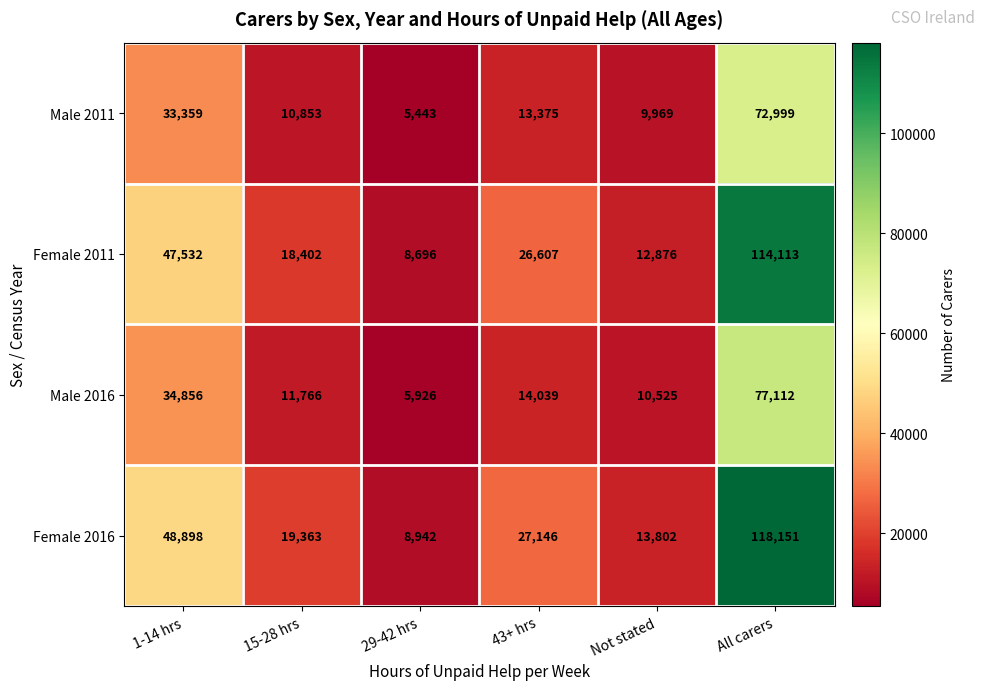

Reading left to right, what are all the values shown in this chart?

Male 2011: 33359	10853	5443	13375	9969	72999
Female 2011: 47532	18402	8696	26607	12876	114113
Male 2016: 34856	11766	5926	14039	10525	77112
Female 2016: 48898	19363	8942	27146	13802	118151